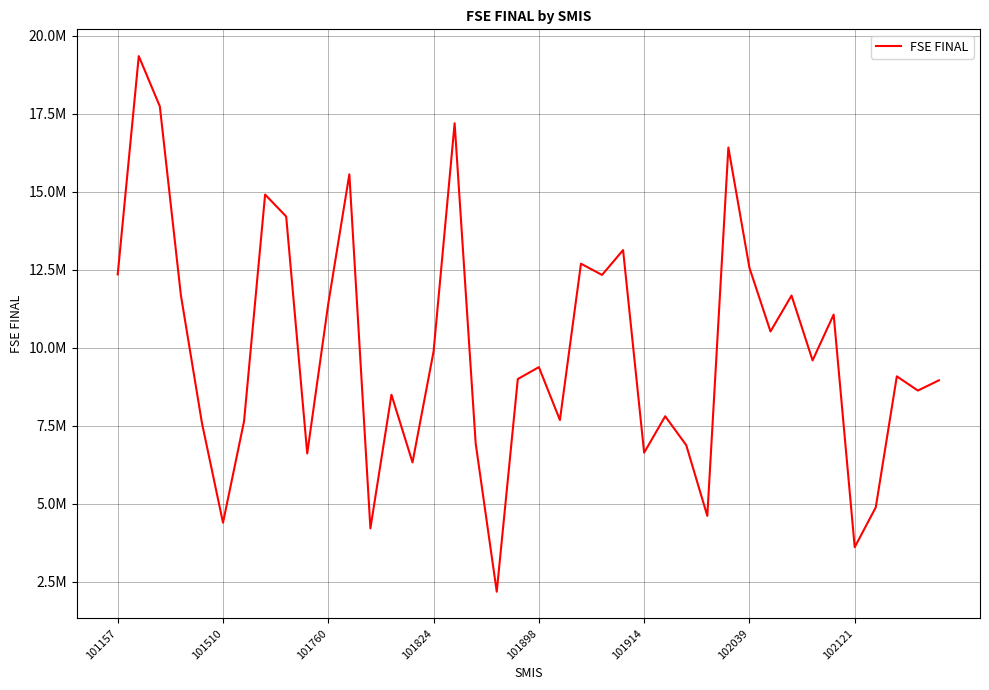

Does the chart display data point markers on the line(s)?

No